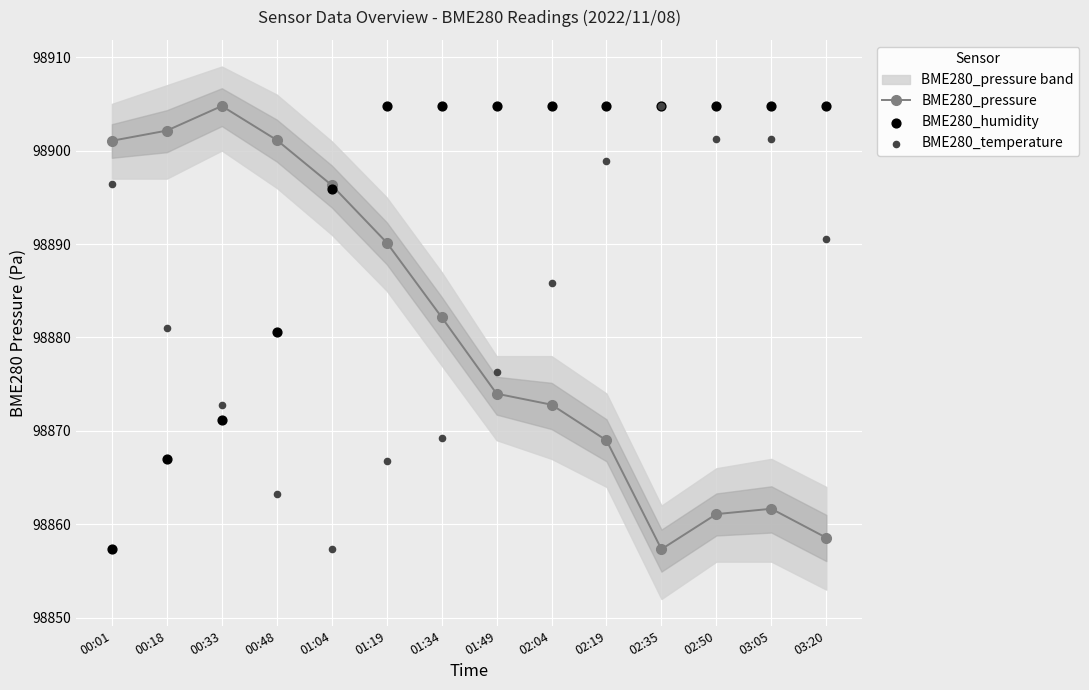

Which series contains the highest Y value?

BME280_pressure